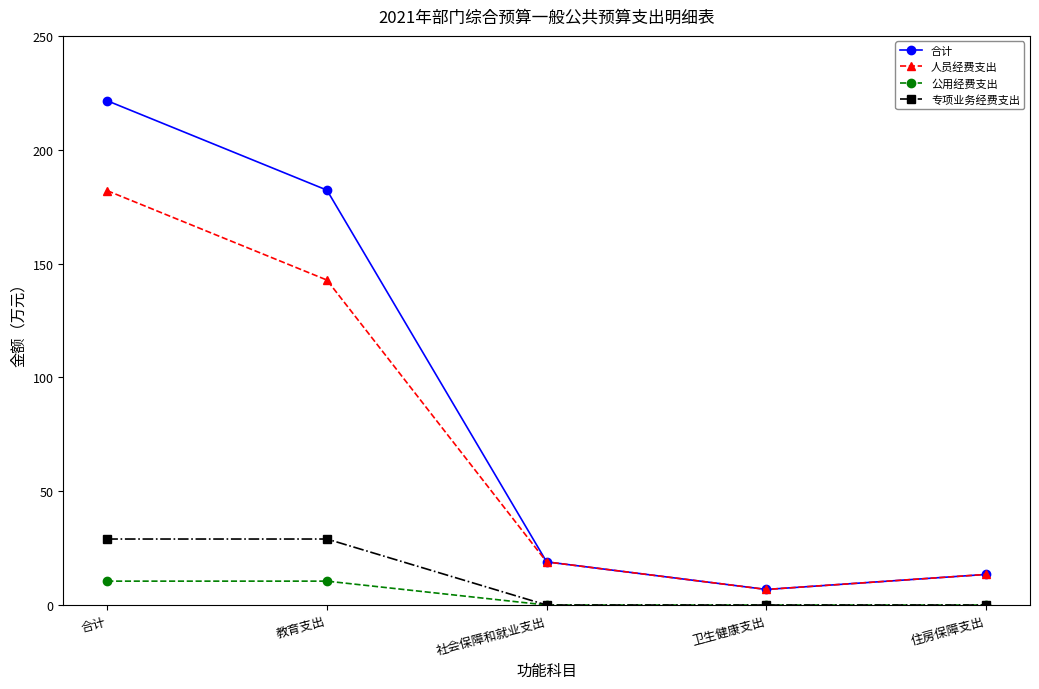

What is the sum of all 合计 values?

443.0